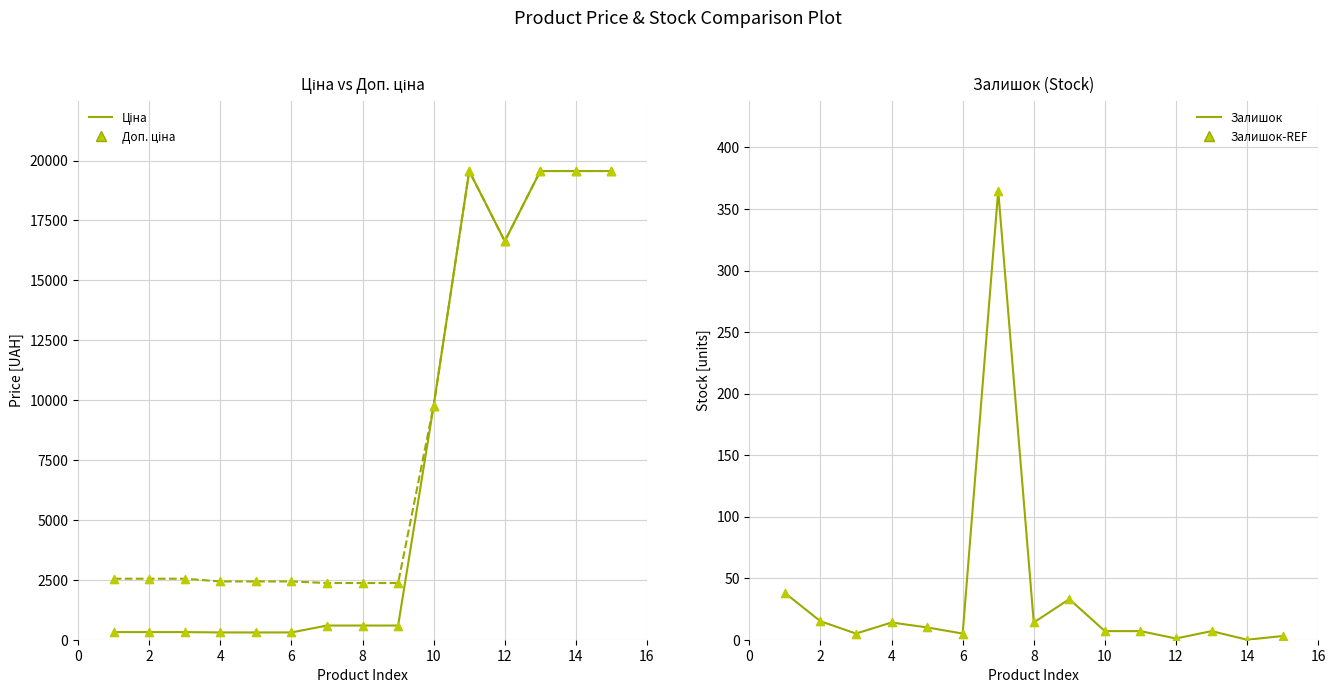

Which series has the widest spread of Y values?

Ціна